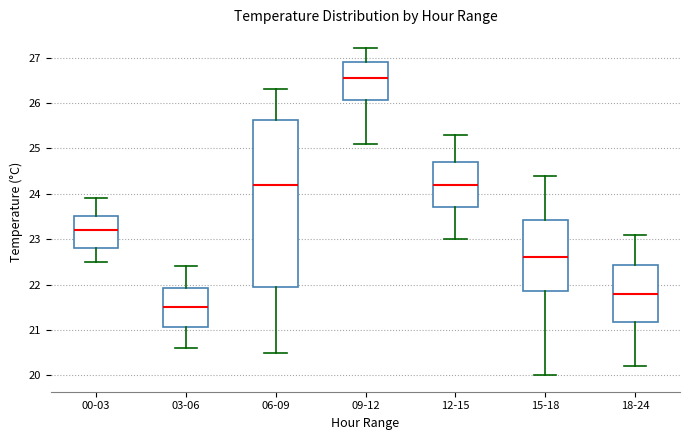

Where is the upper edge of the box for 03-06 on the y-axis? The values are not printed on the chart, so give them approximately, as read against the axis.

21.9